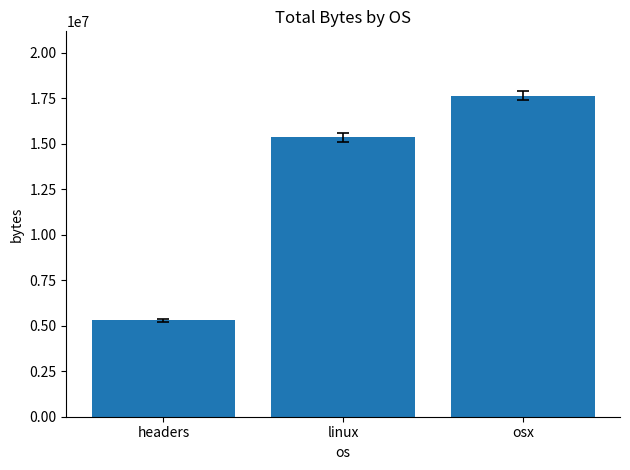

What value does the data have at osx?

17635686